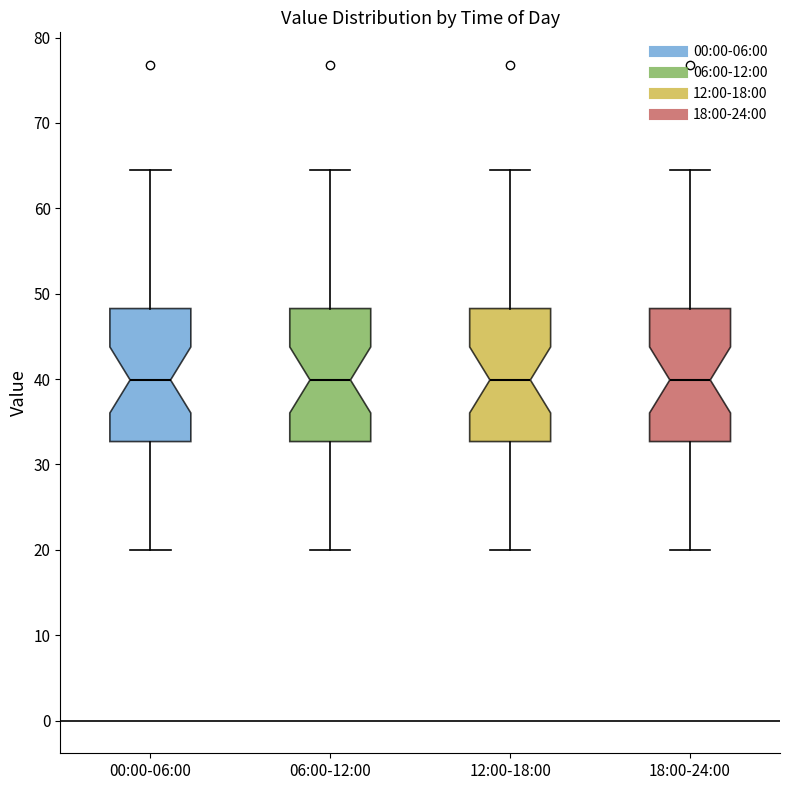

Reading left to right, read every box against the y-axis: the position of its median line, the range the box covers, and the ends of its whiskers. The values are not printed on the chart, so give them approximately, as read against the axis.

00:00-06:00: median 40, box 33 to 48, whiskers 20 to 65
06:00-12:00: median 40, box 33 to 48, whiskers 20 to 65
12:00-18:00: median 40, box 33 to 48, whiskers 20 to 65
18:00-24:00: median 40, box 33 to 48, whiskers 20 to 65